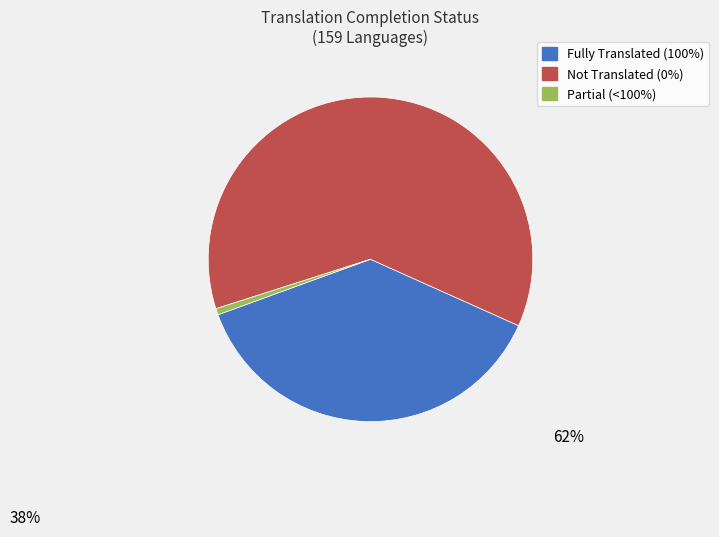

How many segments does this pie chart have?

3